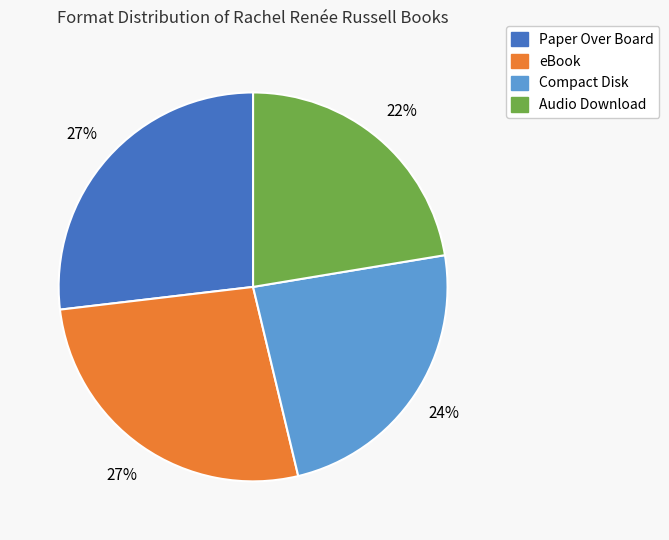

The Audio Download slice represents 22% of the pie. True or false?

True